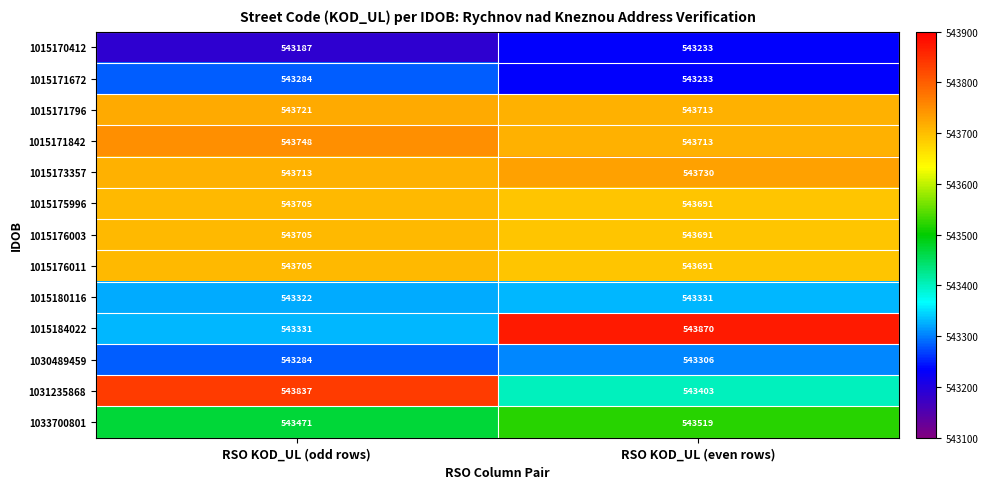

True or false: 1015173357 has a value of 205164 at RSO KOD_UL (even rows).

False